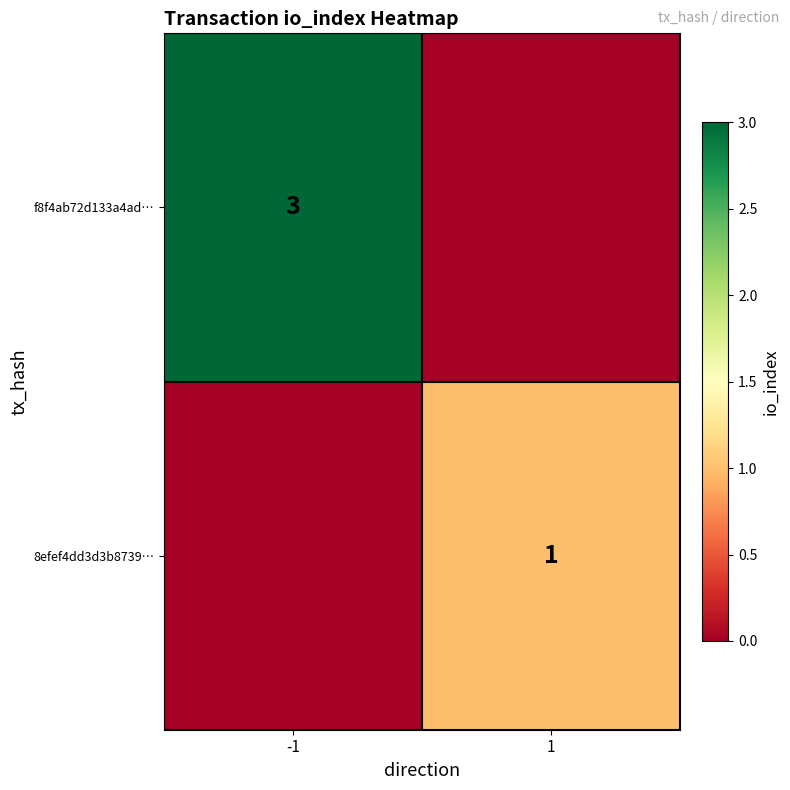

The value of 8efef4dd3d3b8739… at 1 is 2. True or false?

False